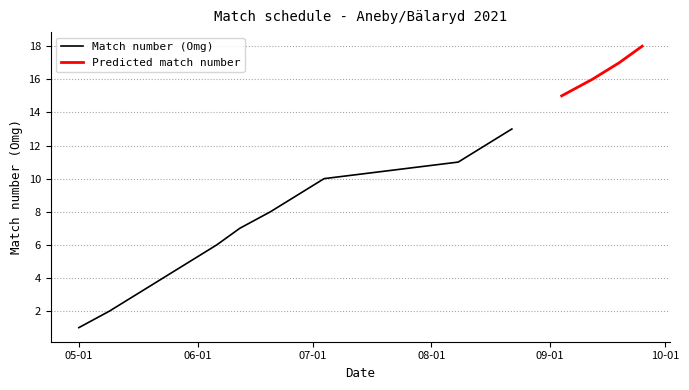

At which label does the data first exceed 10?

2021-08-08